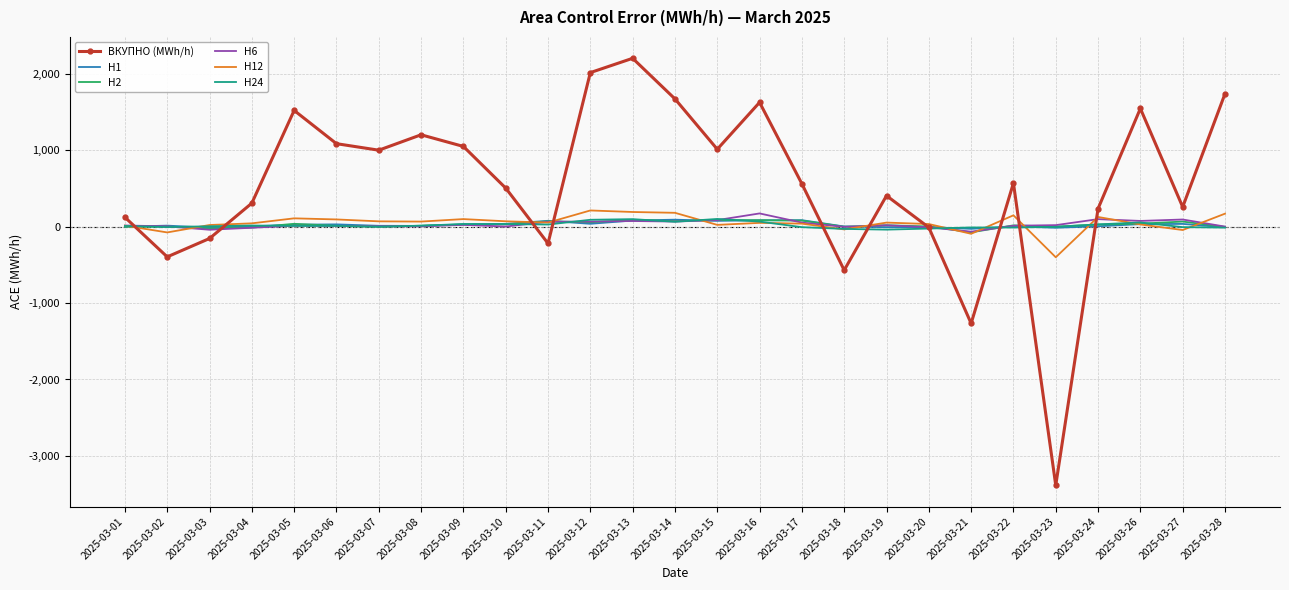

Which series has the largest total across all categories?

ВКУПНО (MWh/h)